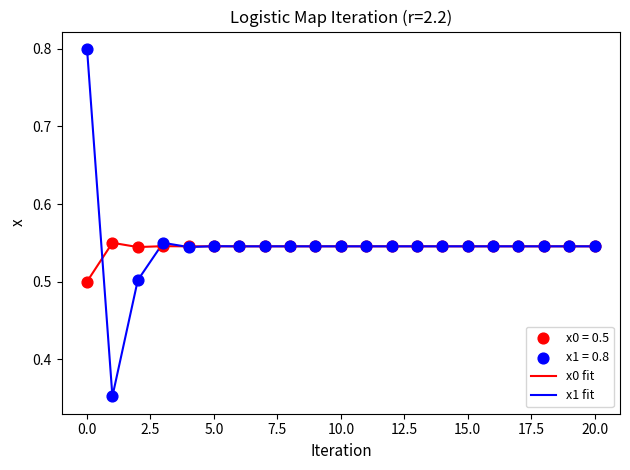

Which series has the widest spread of values?

x1 fit